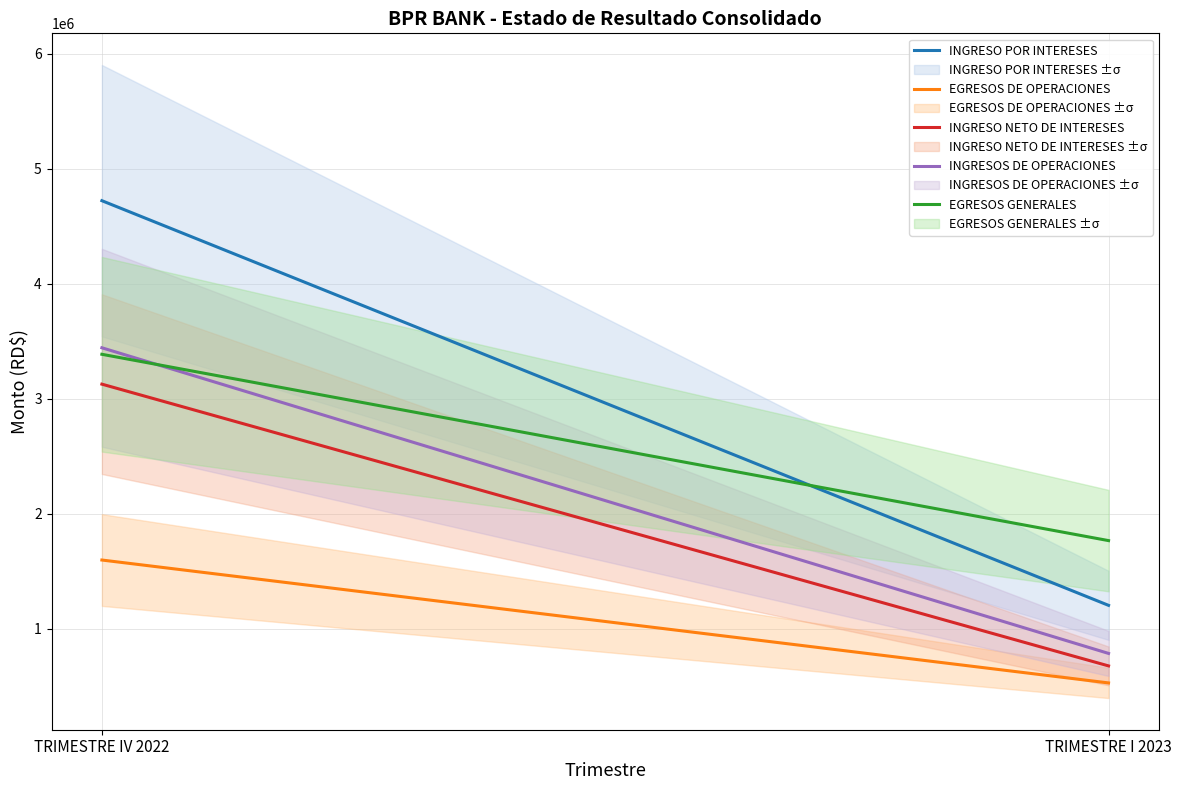

What is the maximum value shown in the chart?

4722702.9